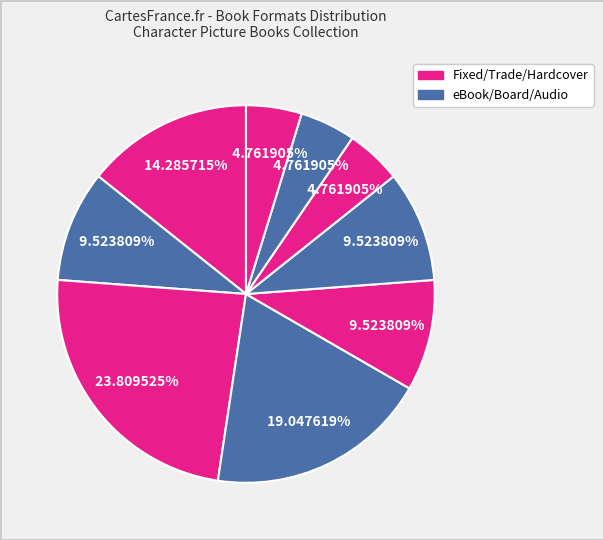

Does any single category account for the majority?

No